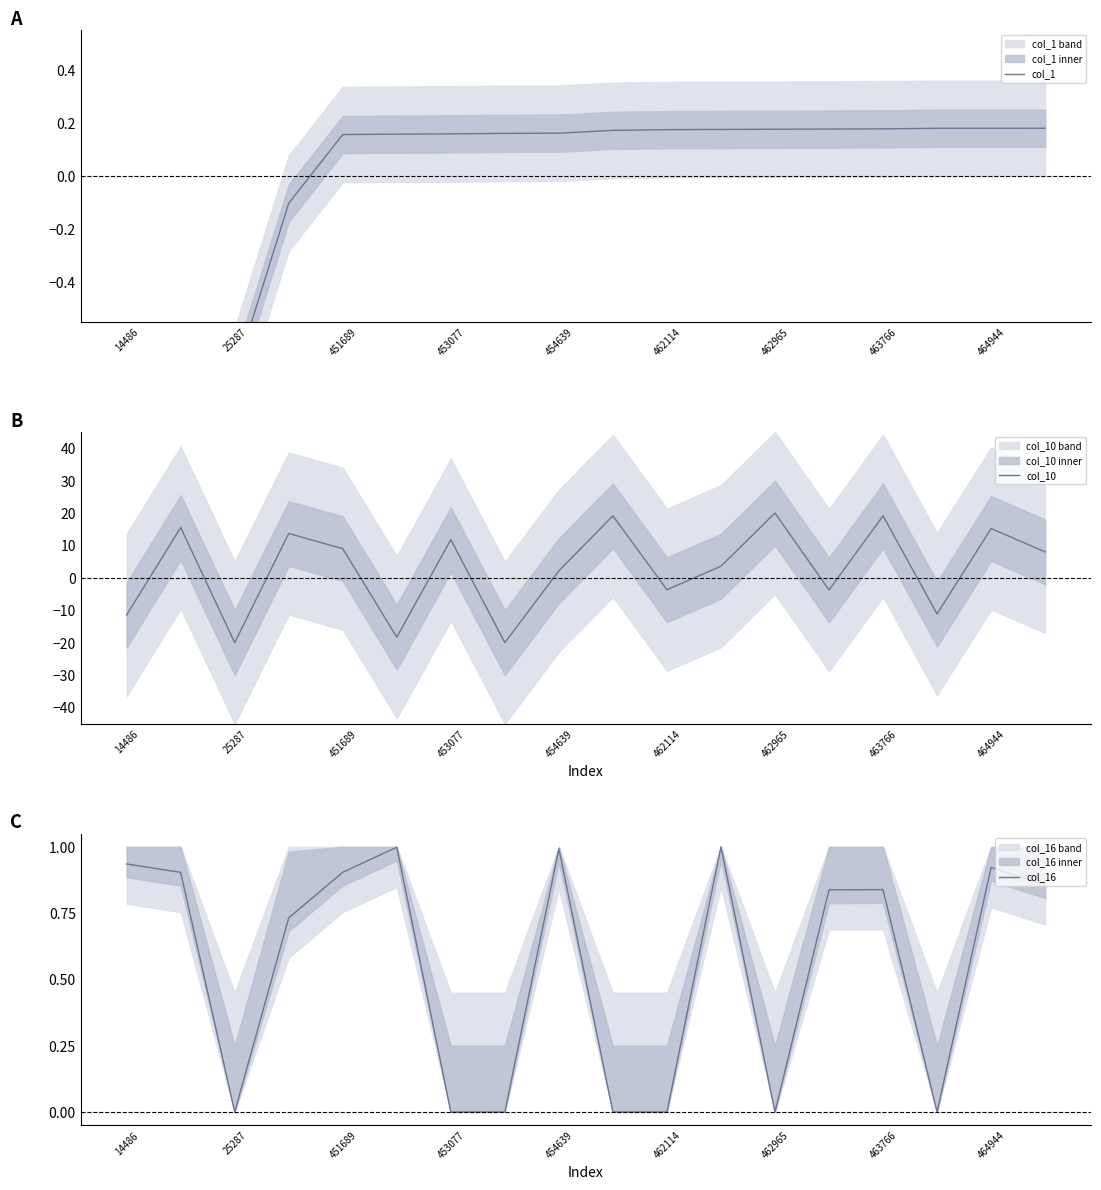

At 13, list the series in order from smallest to largest.

col_10, col_1, col_16